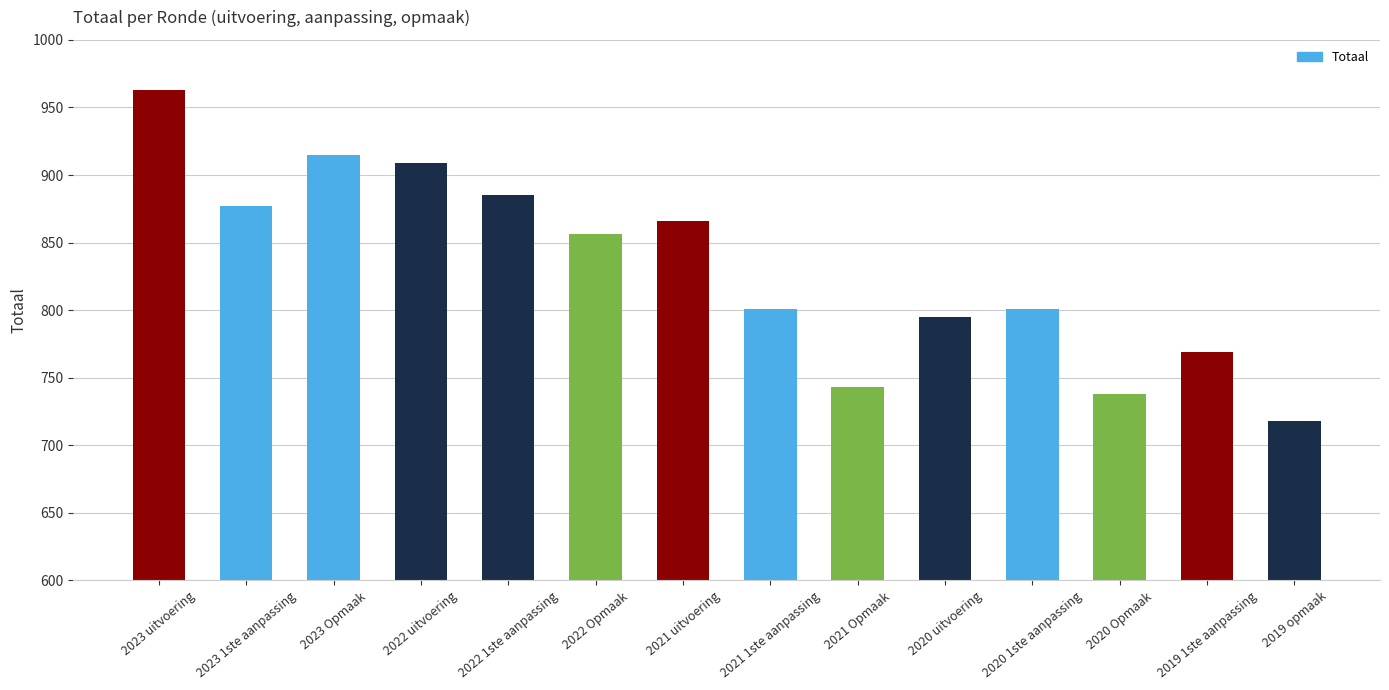

How many values are below 856?

7